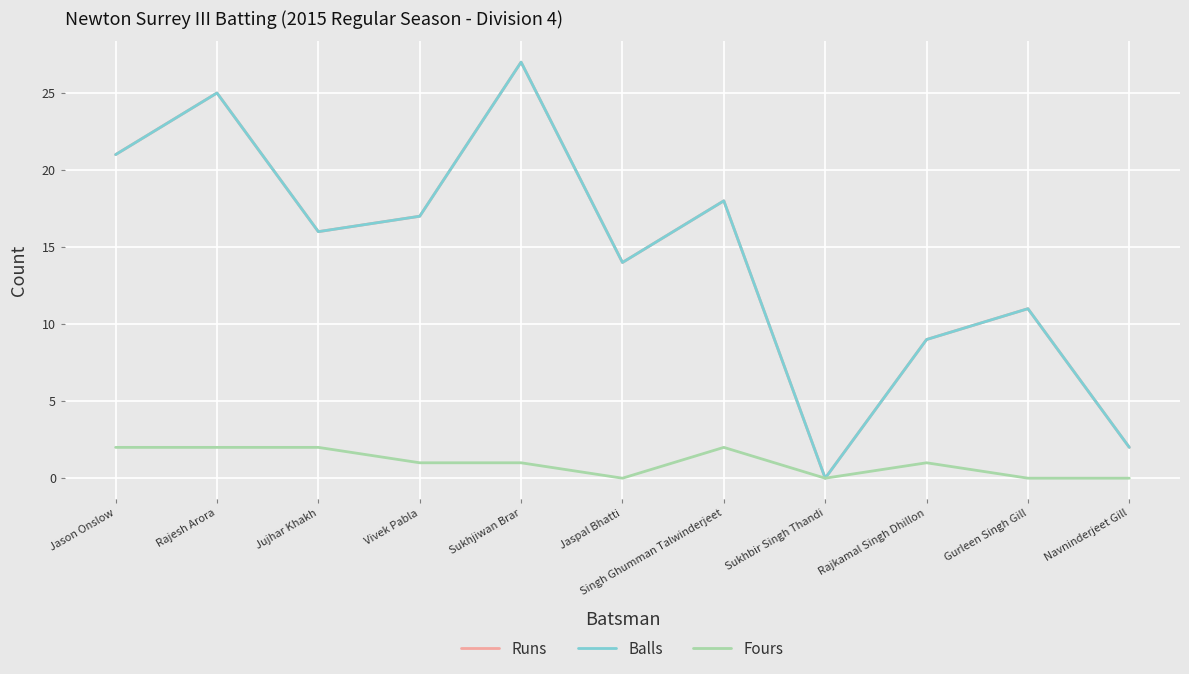

Which series has the largest range (max minus min)?

Runs